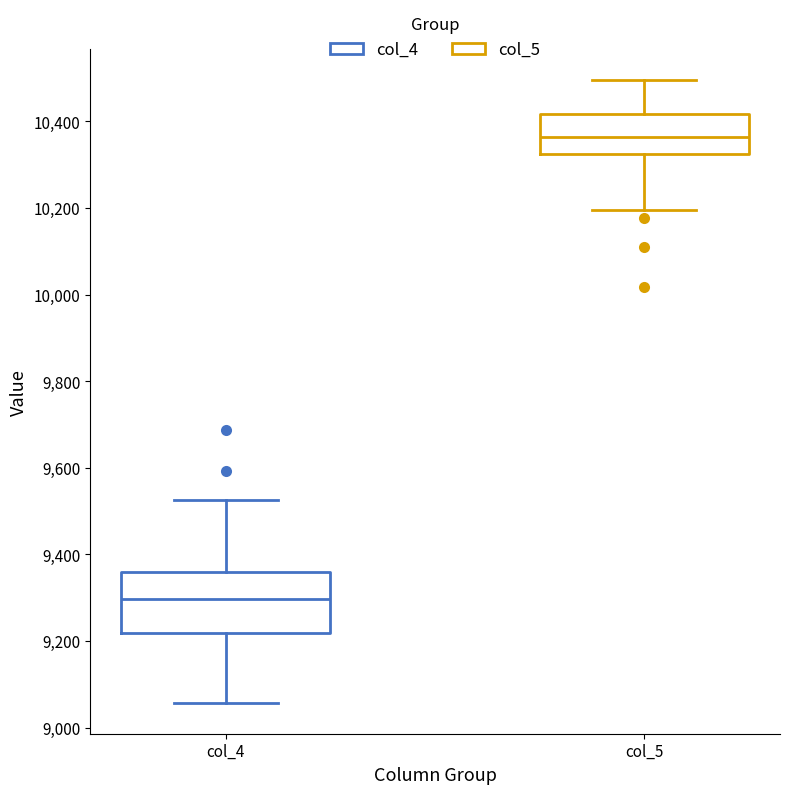

Reading left to right, read every box against the y-axis: the position of its median line, the range the box covers, and the ends of its whiskers. The values are not printed on the chart, so give them approximately, as read against the axis.

col_4: median 9300, box 9220 to 9360, whiskers 9060 to 9520
col_5: median 10360, box 10320 to 10420, whiskers 10200 to 10500